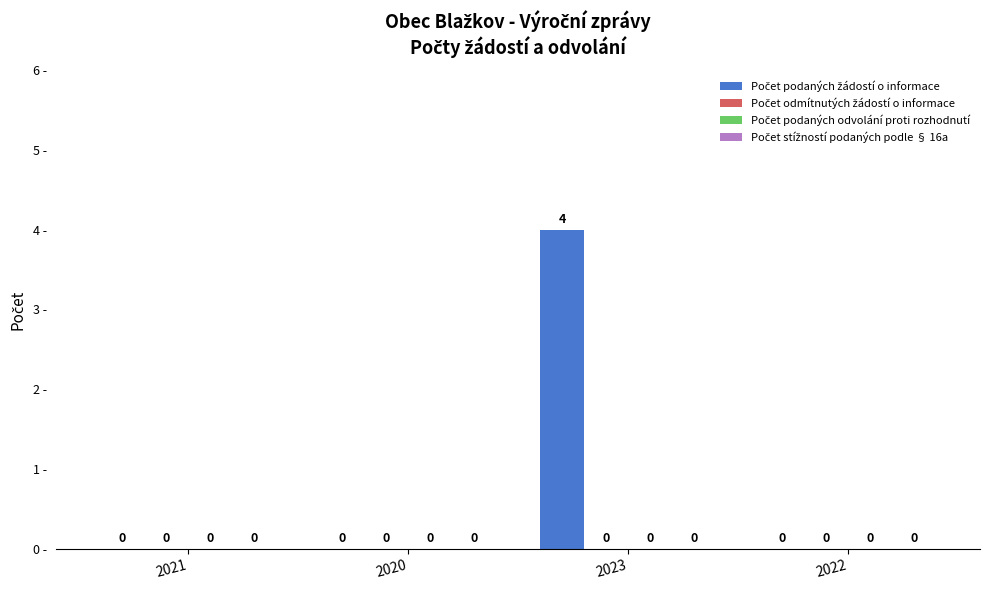

What is the greatest value displayed?

4